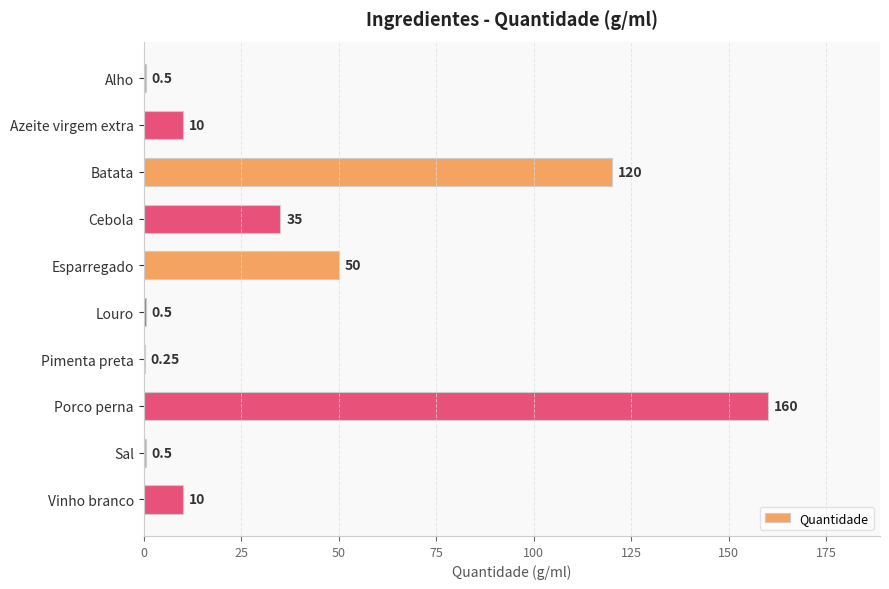

Are the bars horizontal?

Yes